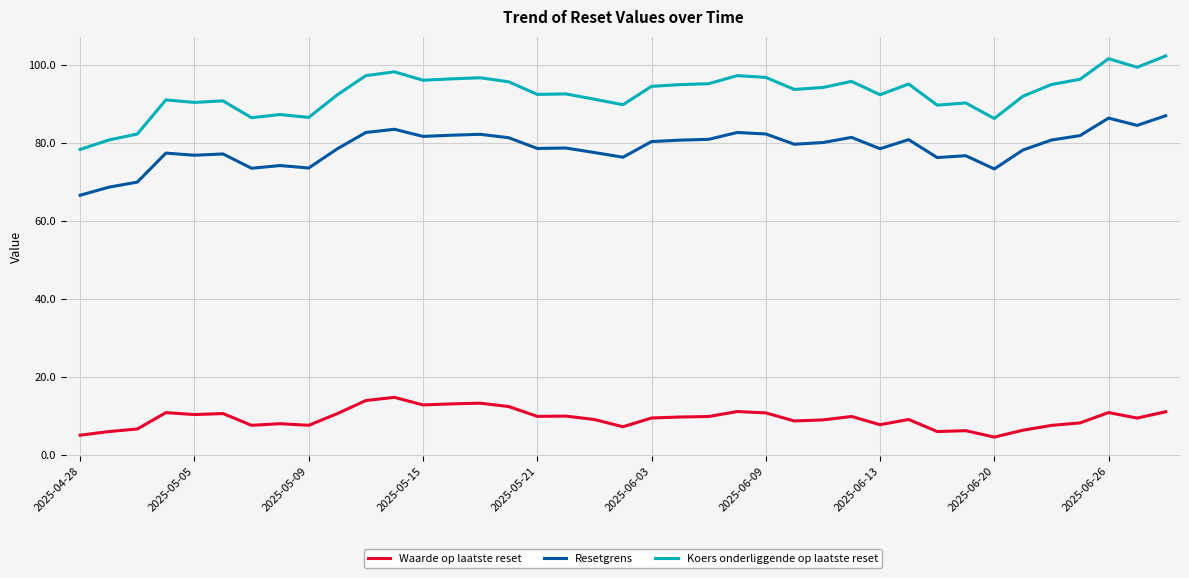

True or false: Resetgrens has more than 2 interior local peaks.

True